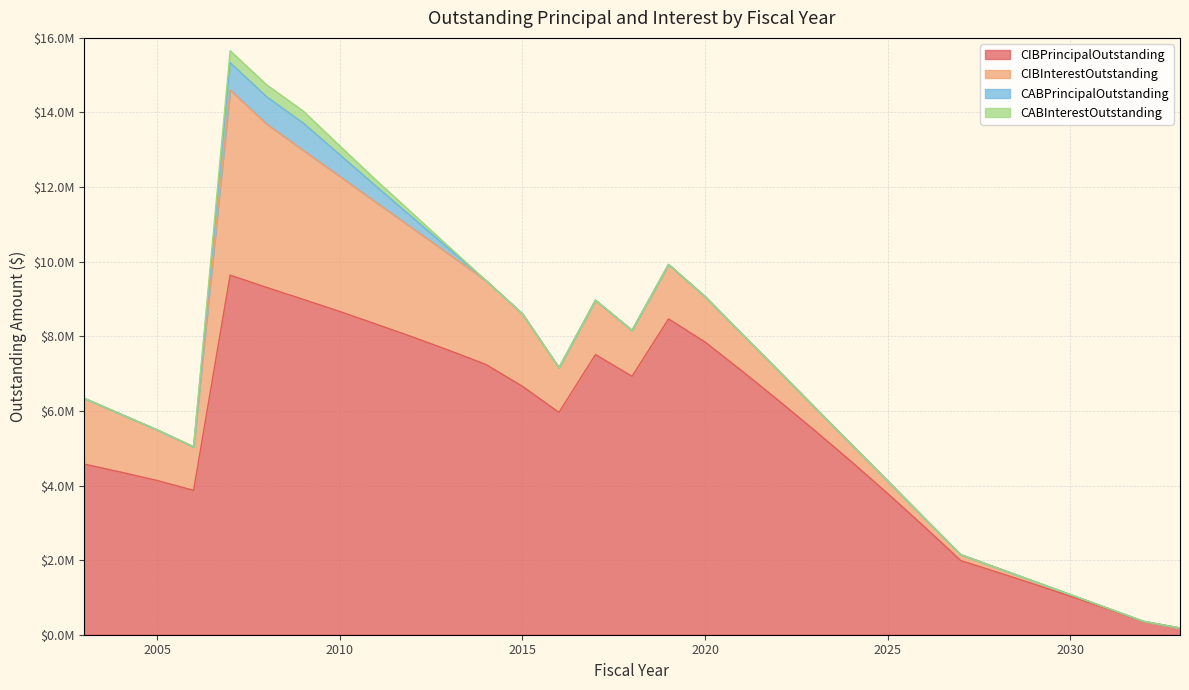

Does the chart have visible grid lines?

Yes